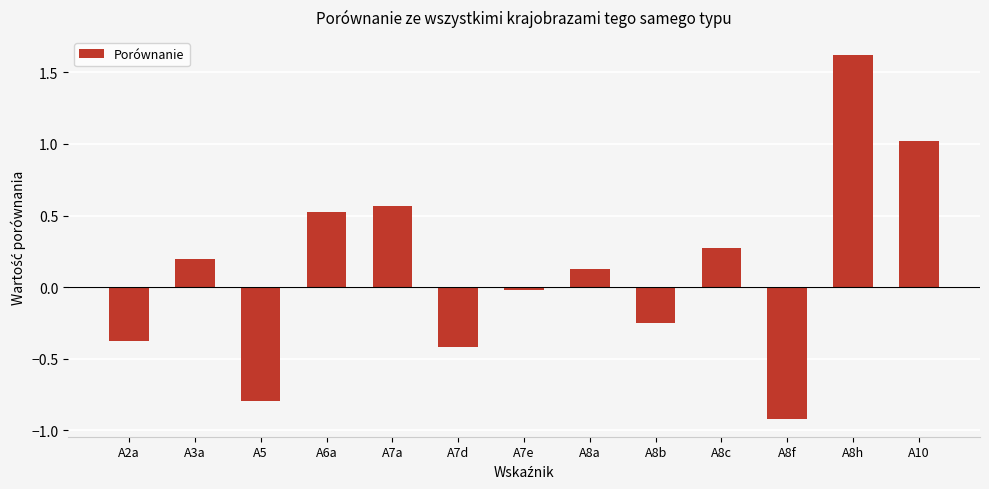

Which category has the highest value across all series?

A8h